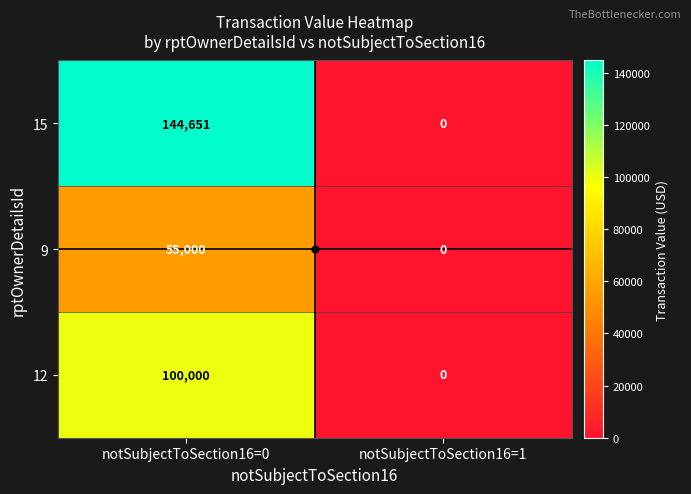

At notSubjectToSection16=0, list the series in order from smallest to largest.

9, 12, 15